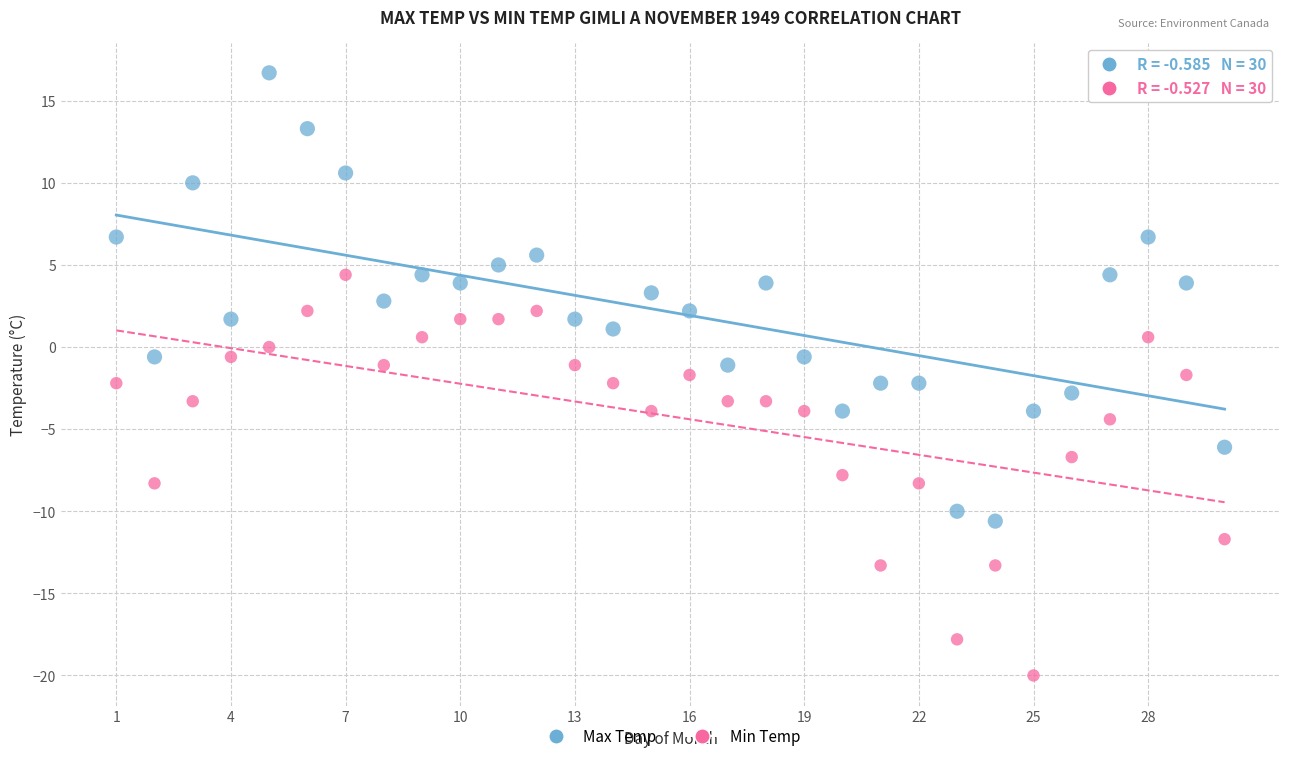

Across all data points, what is the range of Y values (max minus min)?

36.7